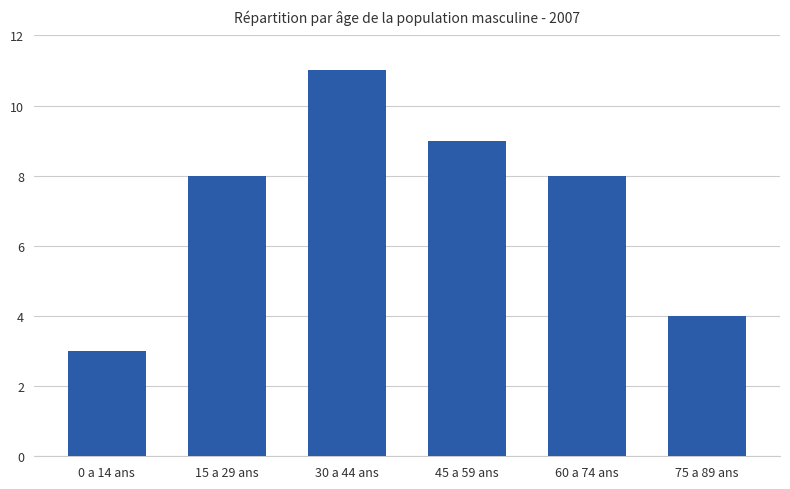

What is the greatest value displayed?

11